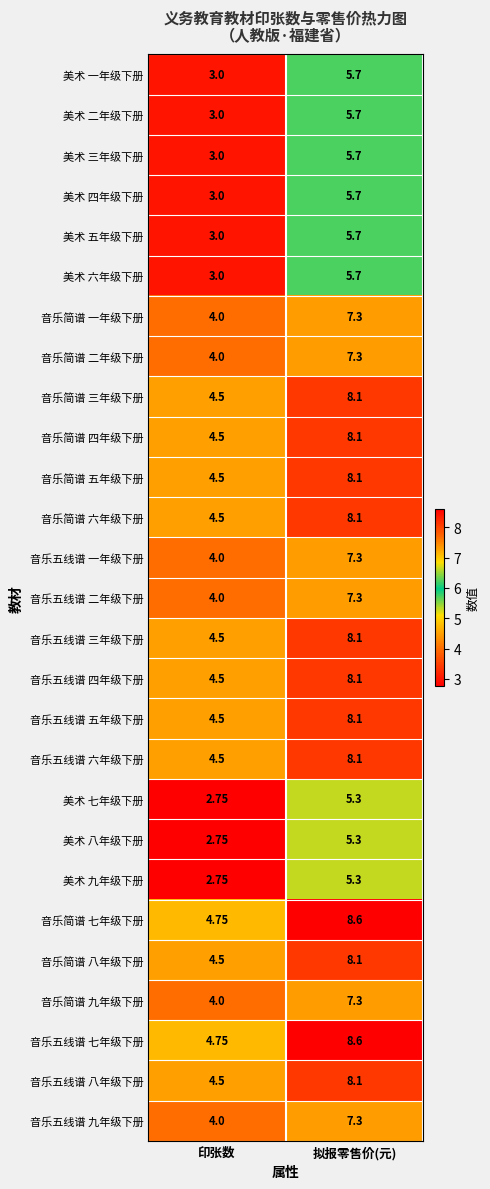

List the labels in order of 音乐简谱 八年级下册 value, largest first.

拟报零售价(元), 印张数